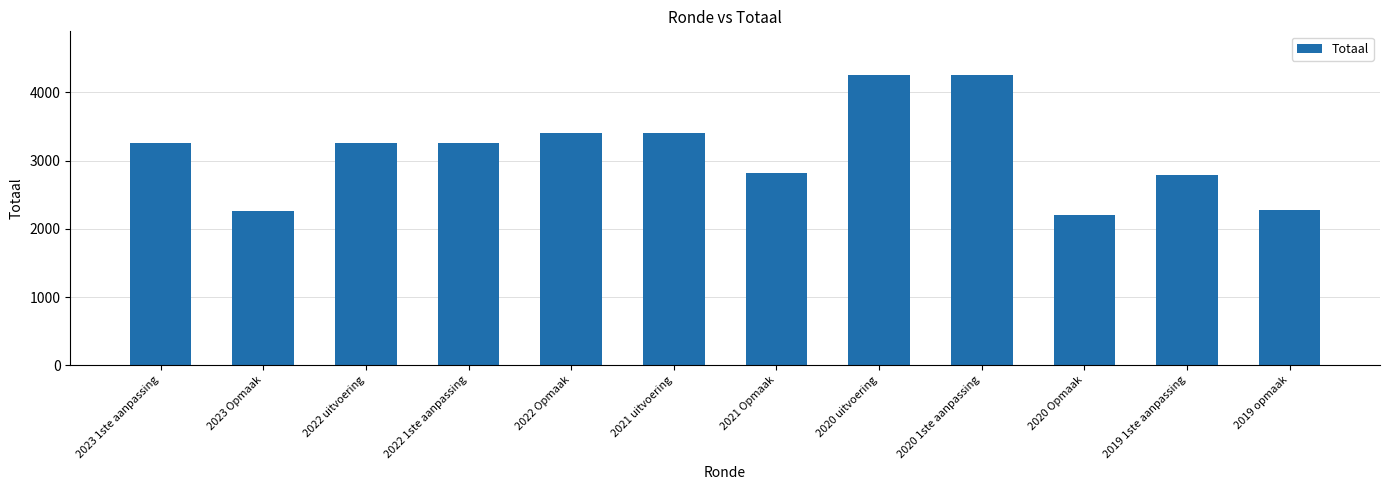

What is the difference between the values at 2023 1ste aanpassing and 2019 opmaak?

973